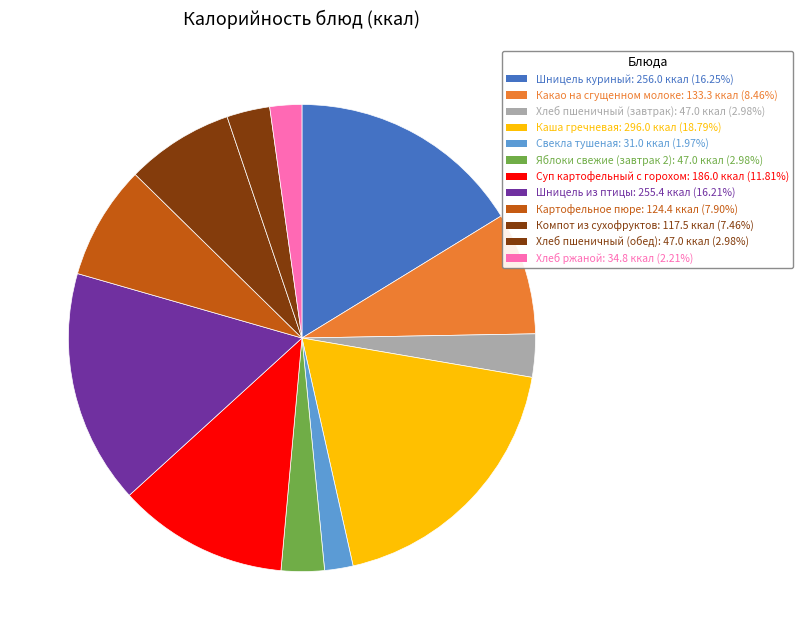

What is the change in value from Каша гречневая to Компот из сухофруктов?

-178.5